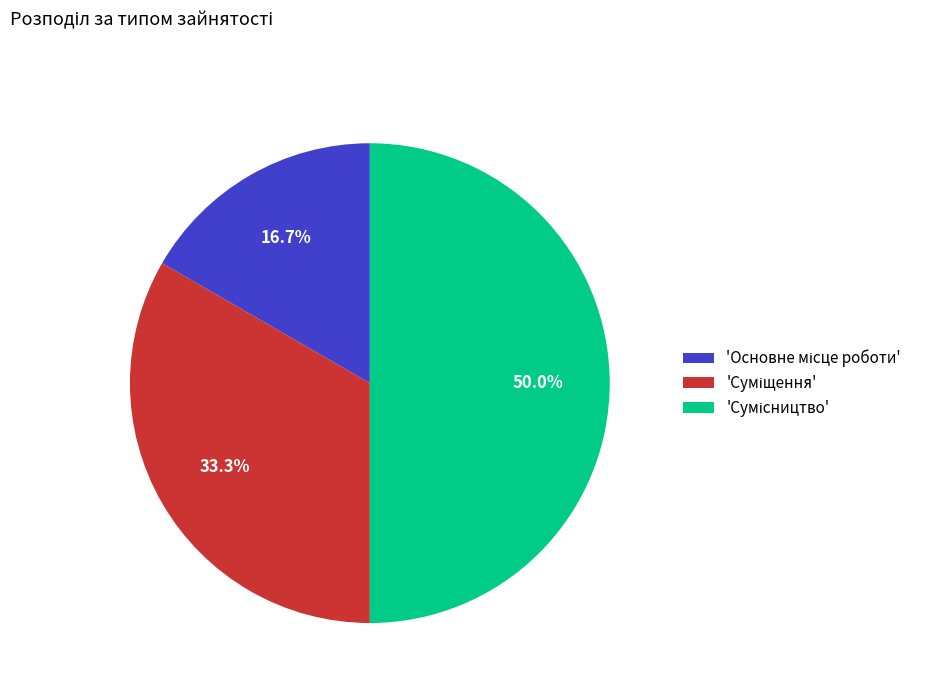

Is there a majority slice in this chart?

No